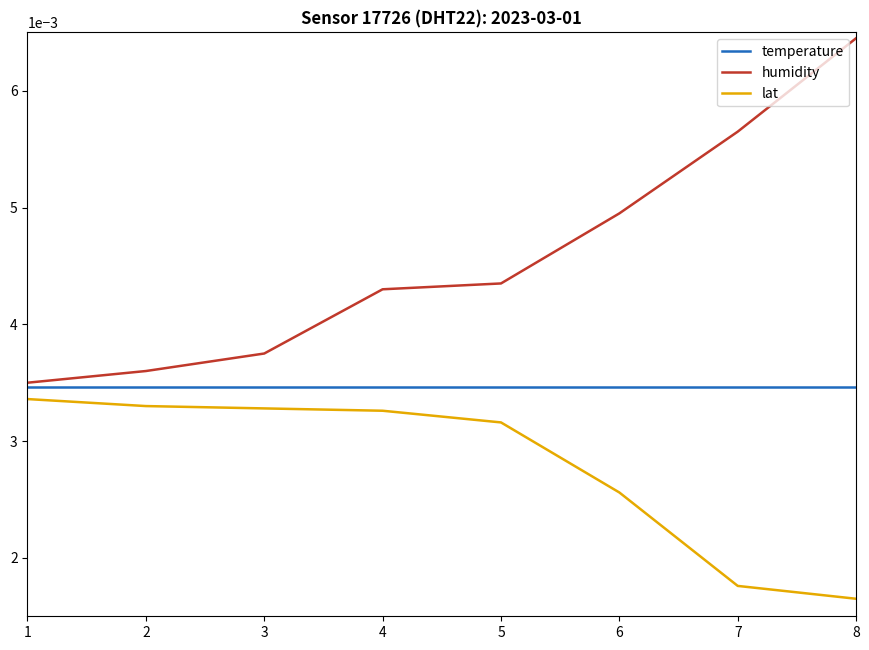

Which series has the largest range (max minus min)?

humidity